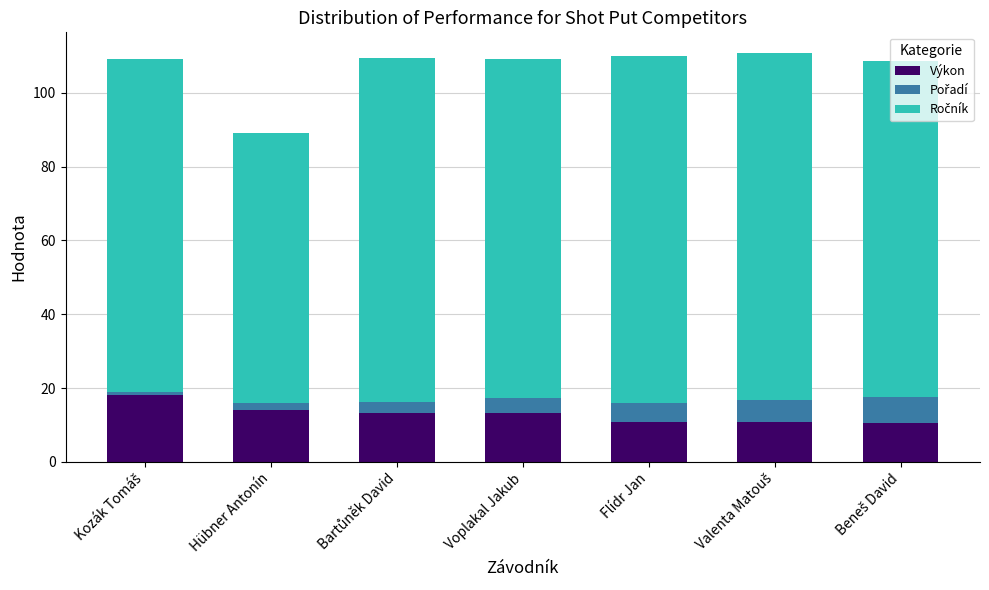

What is the lowest value of the Výkon series?

10.6